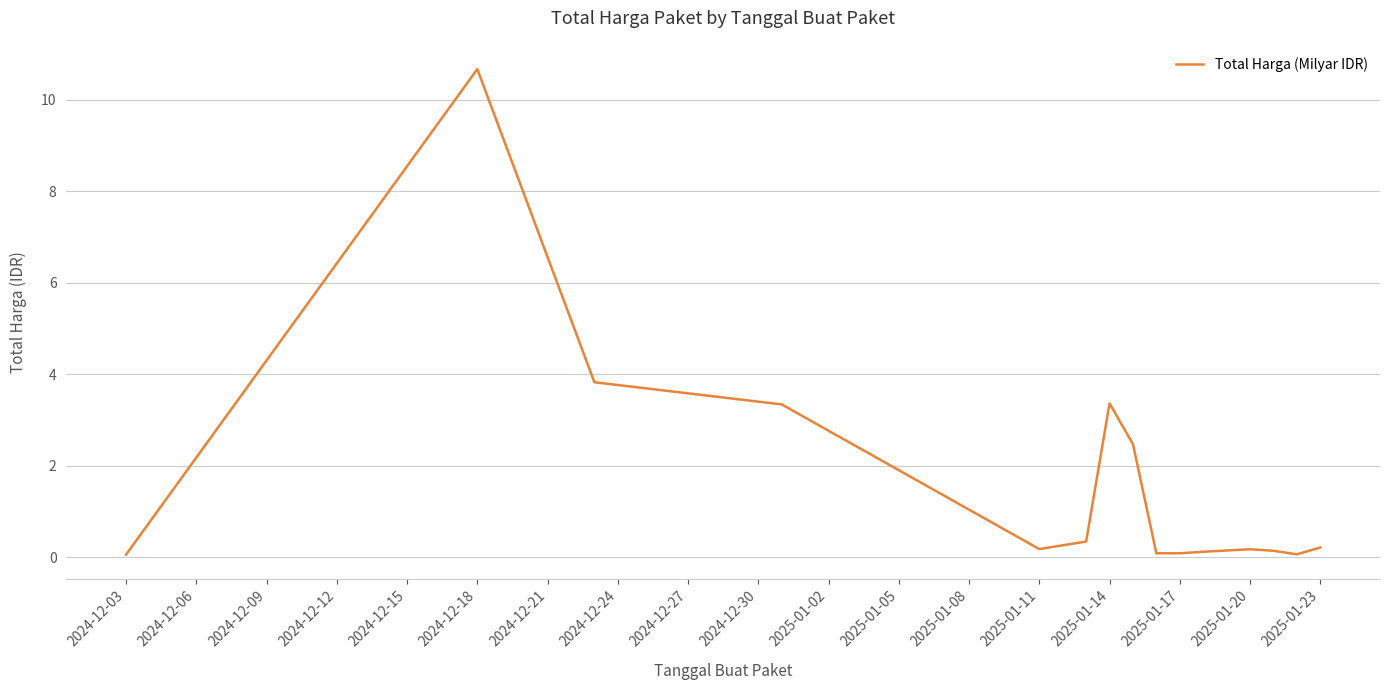

True or false: there are more than 1 points higher than both neighbors.

True